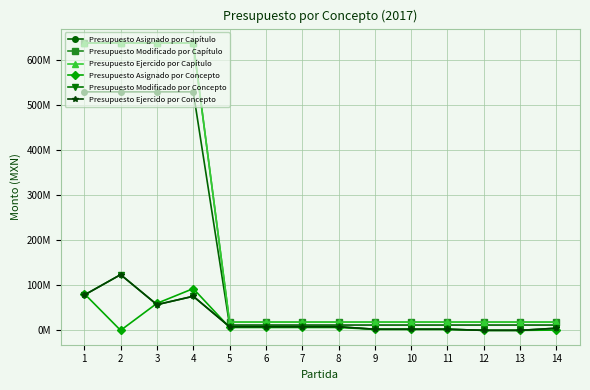

Is this an area chart (filled region under the line)?

No